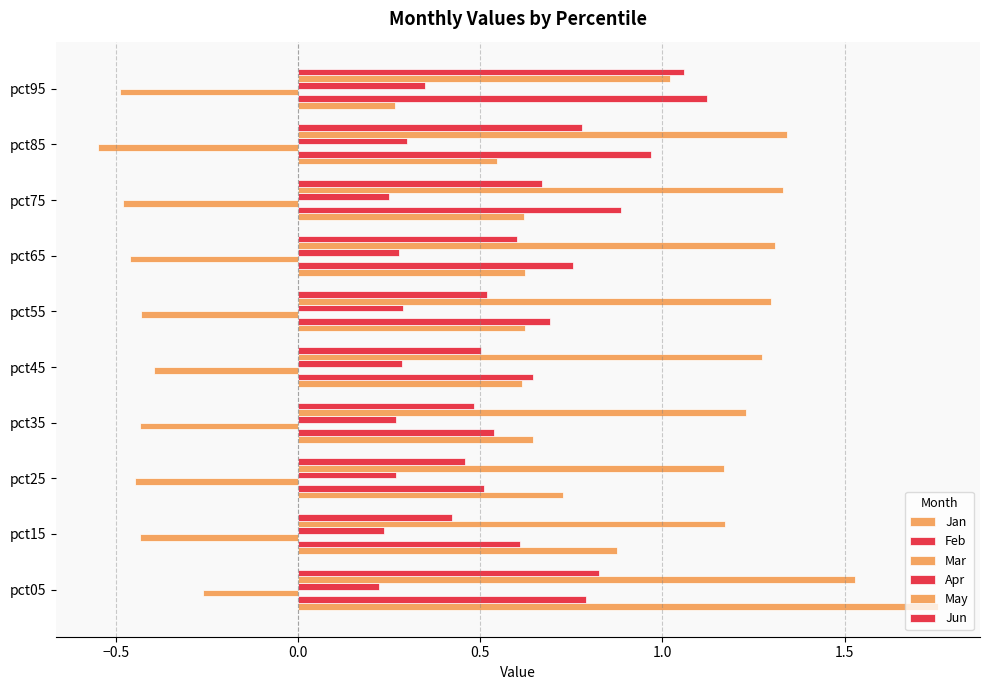

Count the number of data series in this chart.

6